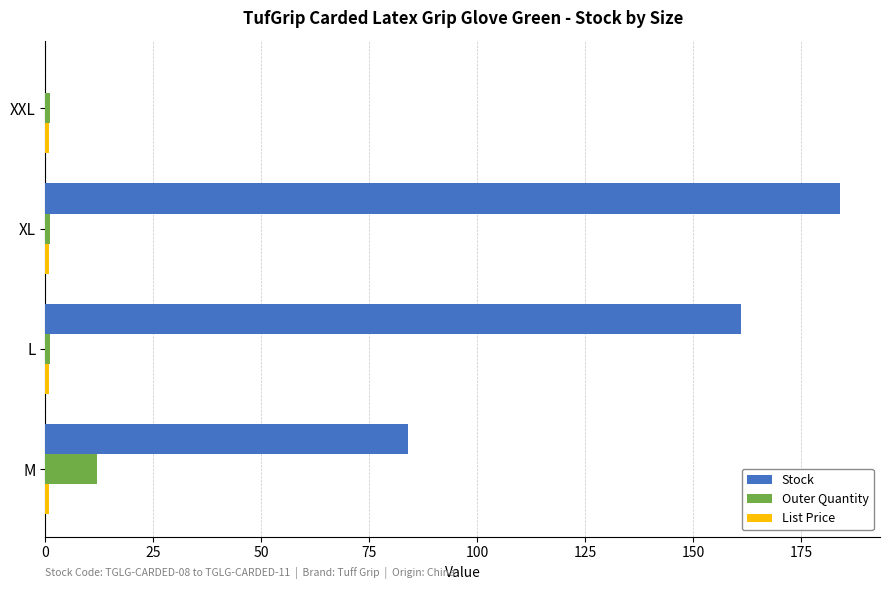

What is the greatest value displayed?

184.0